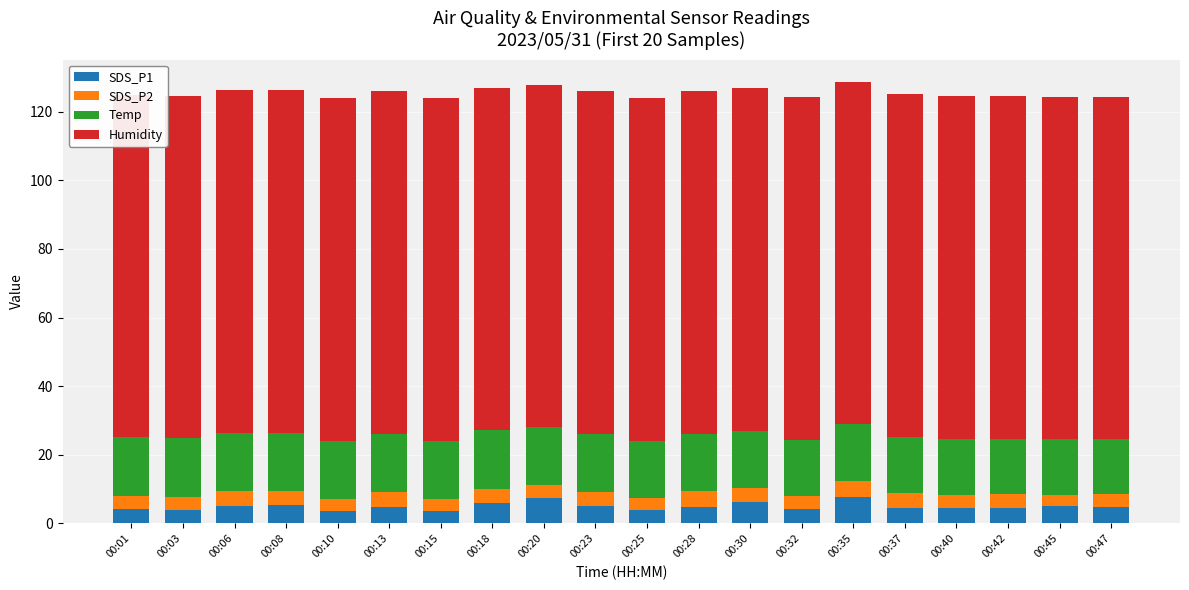

What is the difference between the maximum and minimum values in the SDS_P1 series?

3.9